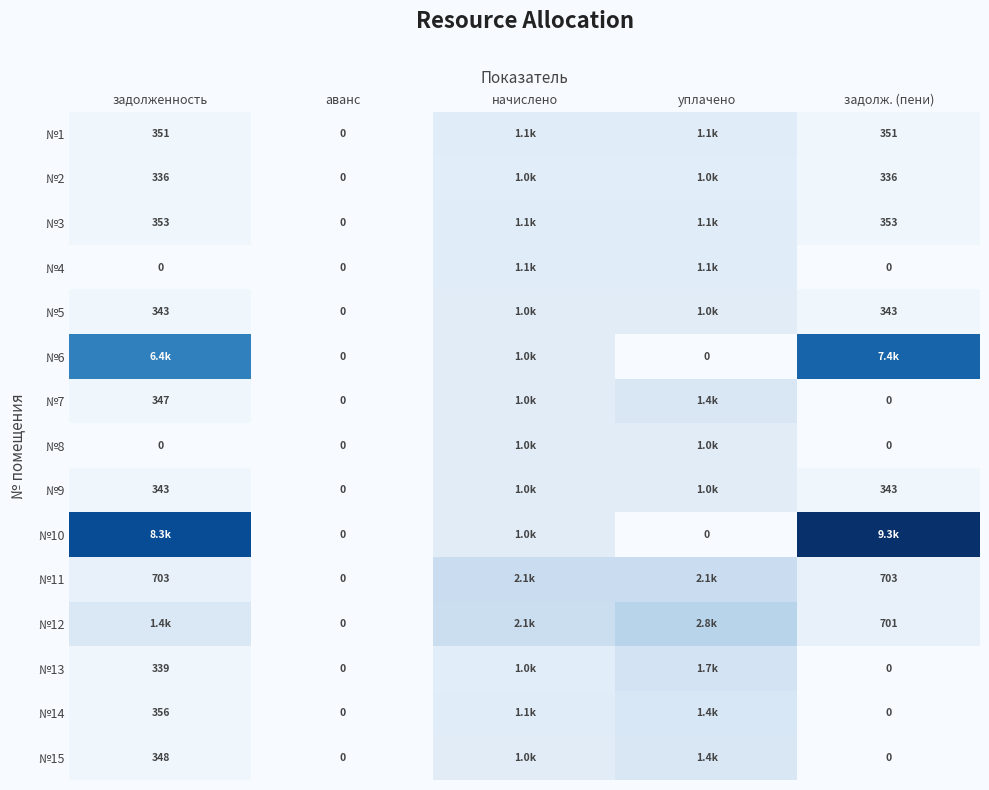

Is the value of №8 at задолженность greater than the value of №6 at аванс?

No